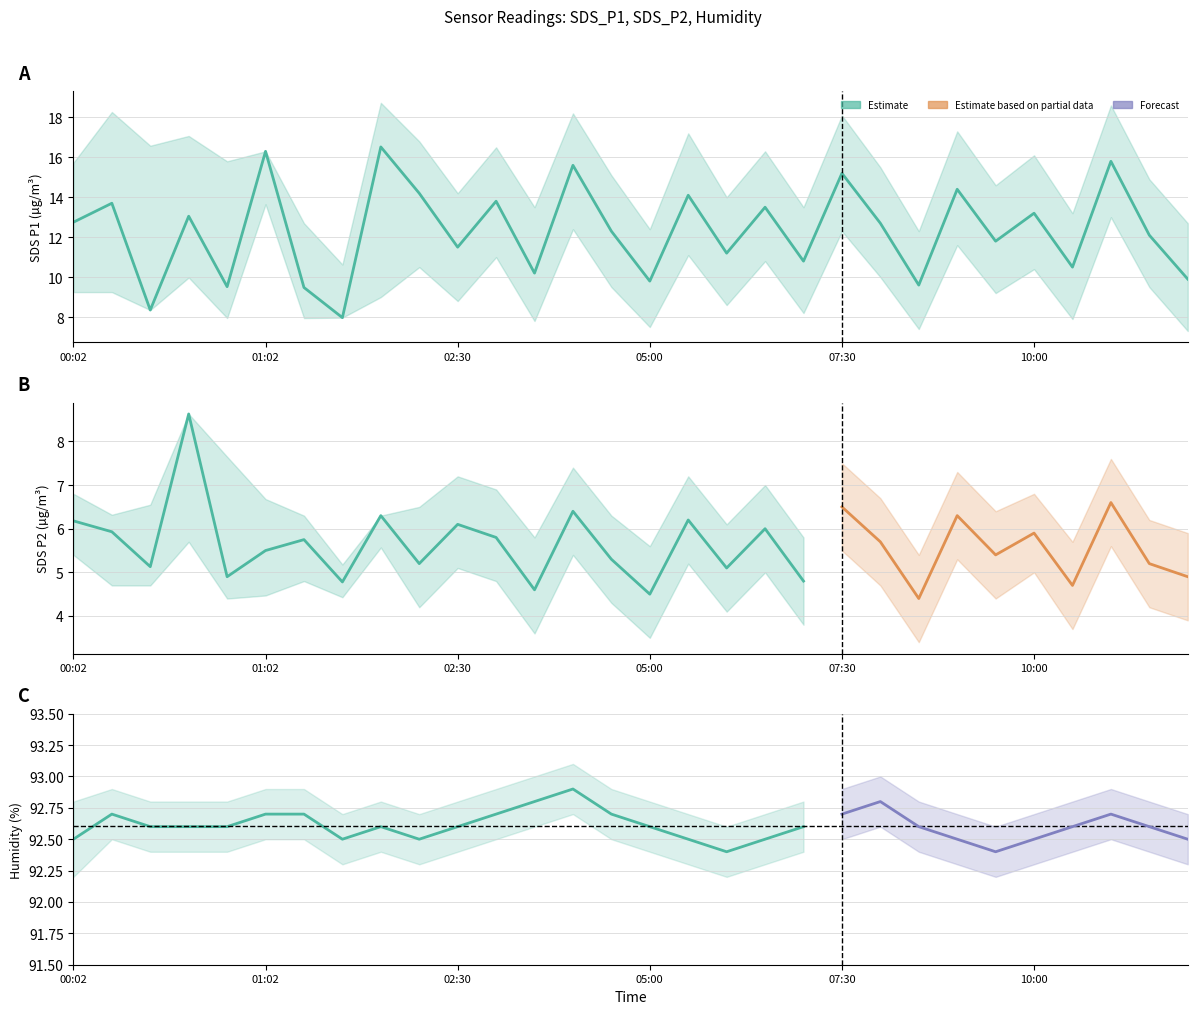

Is this an area chart (filled region under the line)?

No